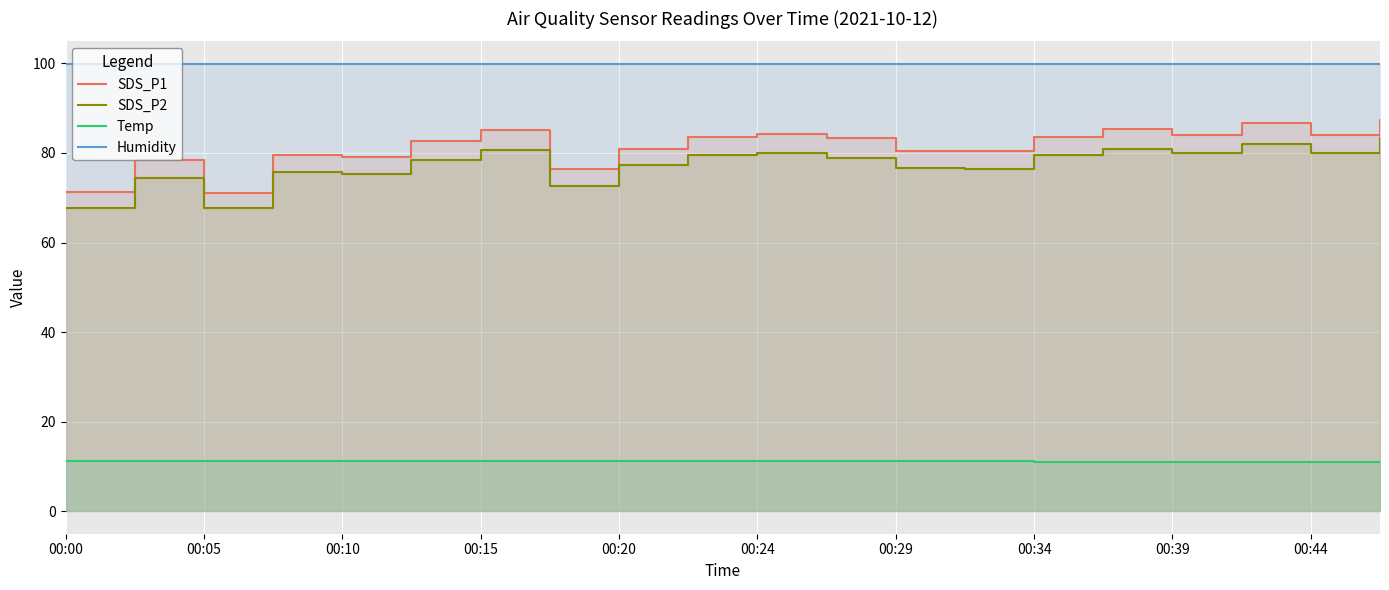

Is the value of Temp at 00:15 greater than the value of Humidity at 00:44?

No